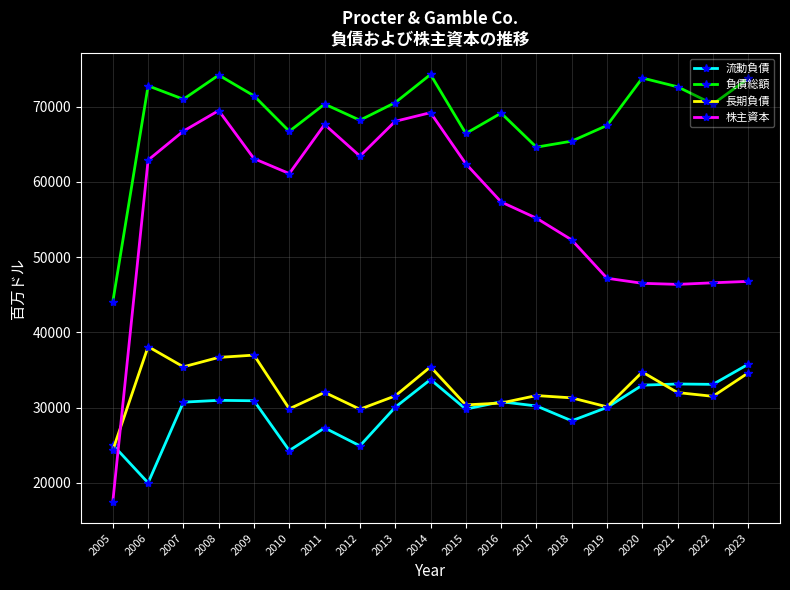

What is the minimum value shown in the chart?

17477